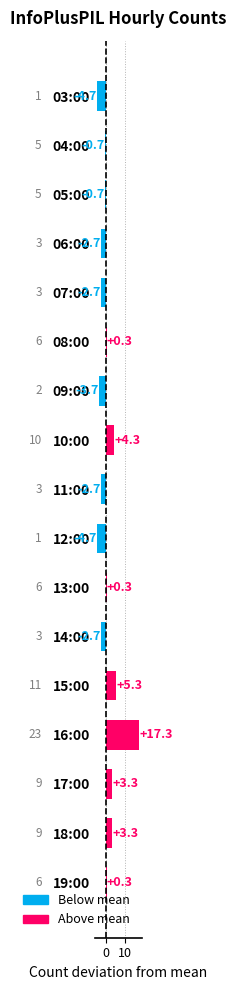

What is the difference between the second highest and minimum values?

10.0